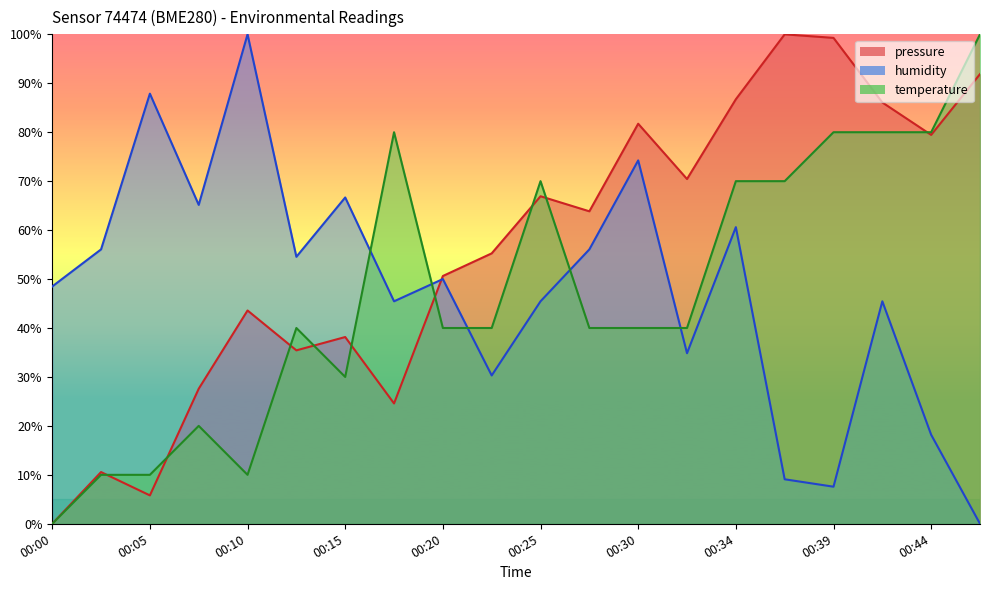

What is the value of the temperature point at the 16th from the left?

70.0